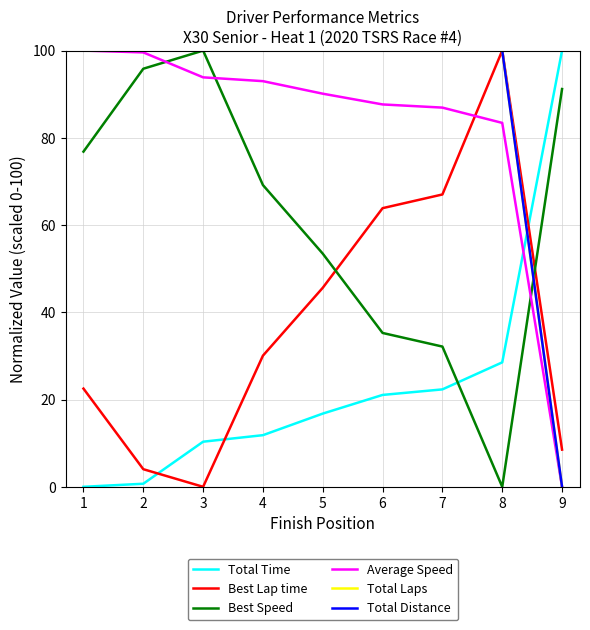

How many data points in Average Speed are less than 90?

4